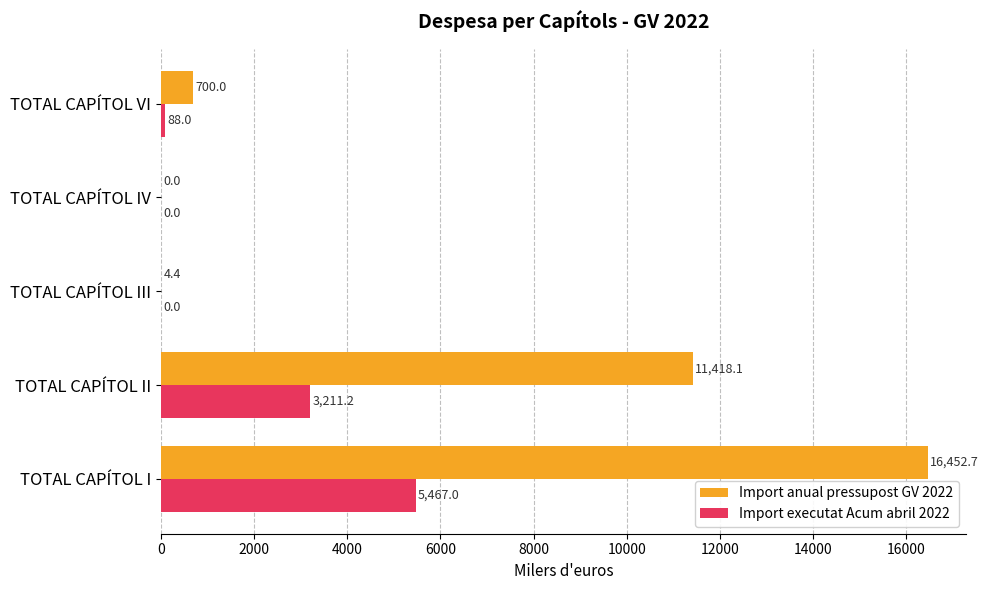

Between TOTAL CAPÍTOL I and TOTAL CAPÍTOL II, which series saw the biggest shift?

Import anual pressupost GV 2022